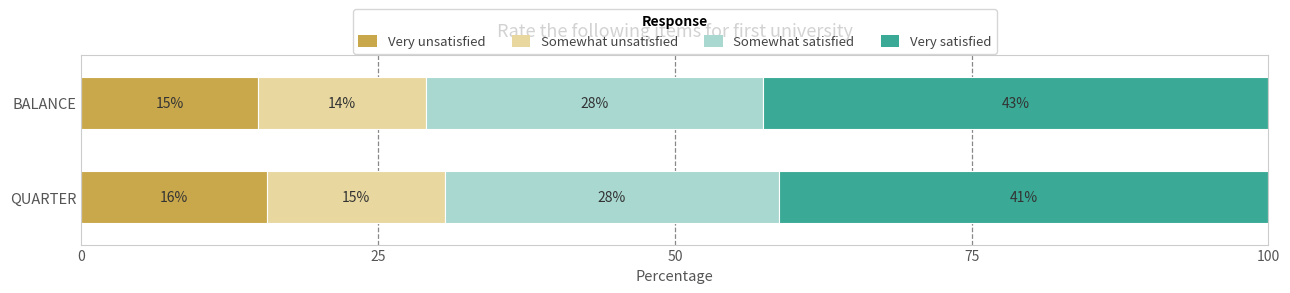

What is the total value across all series at BALANCE?

100.0